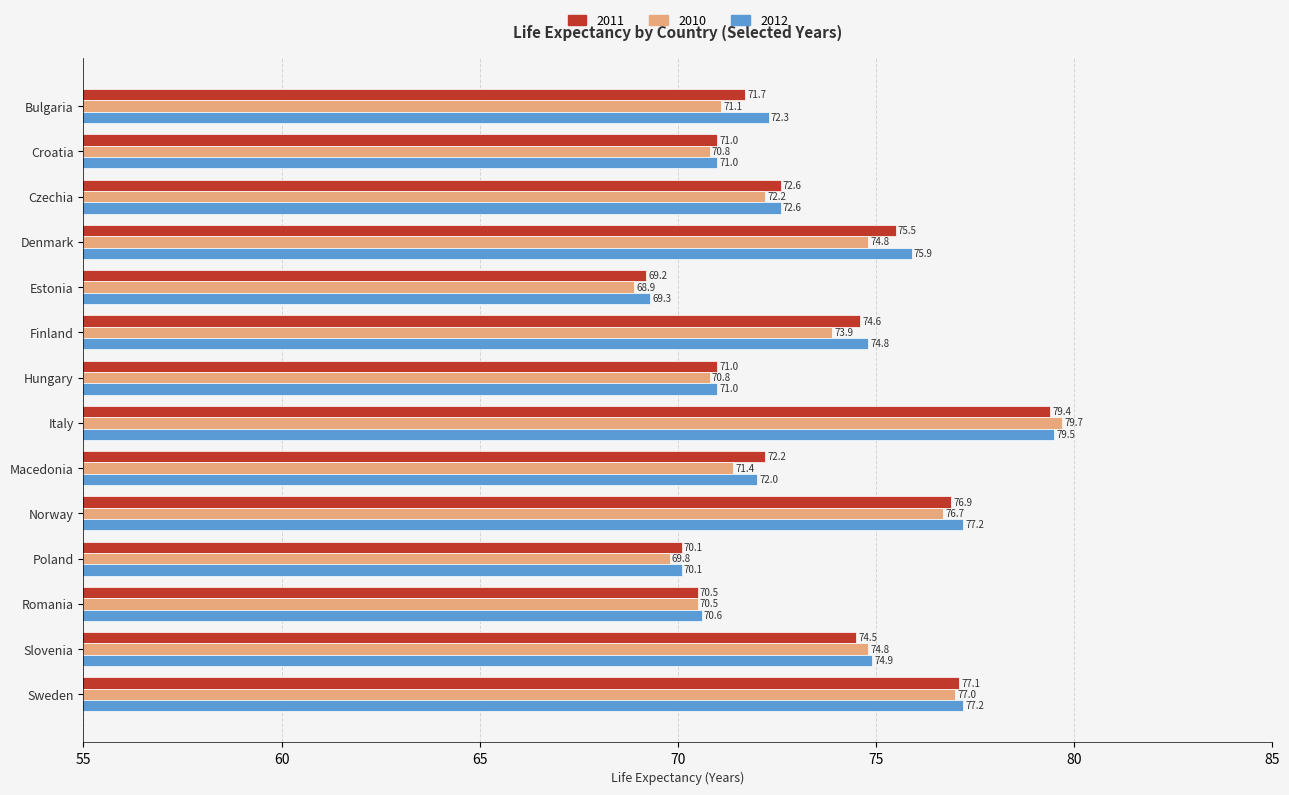

Where is 2012 nearest to the value 74?

Finland